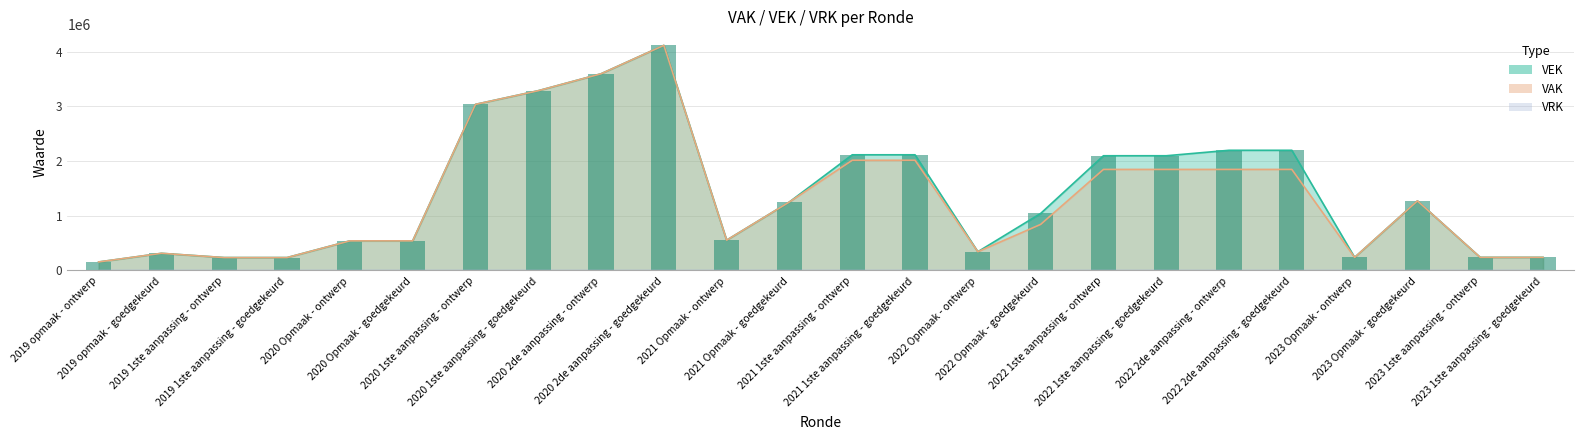

What is the label of the 3rd bar from the left?

2019 1ste aanpassing - ontwerp